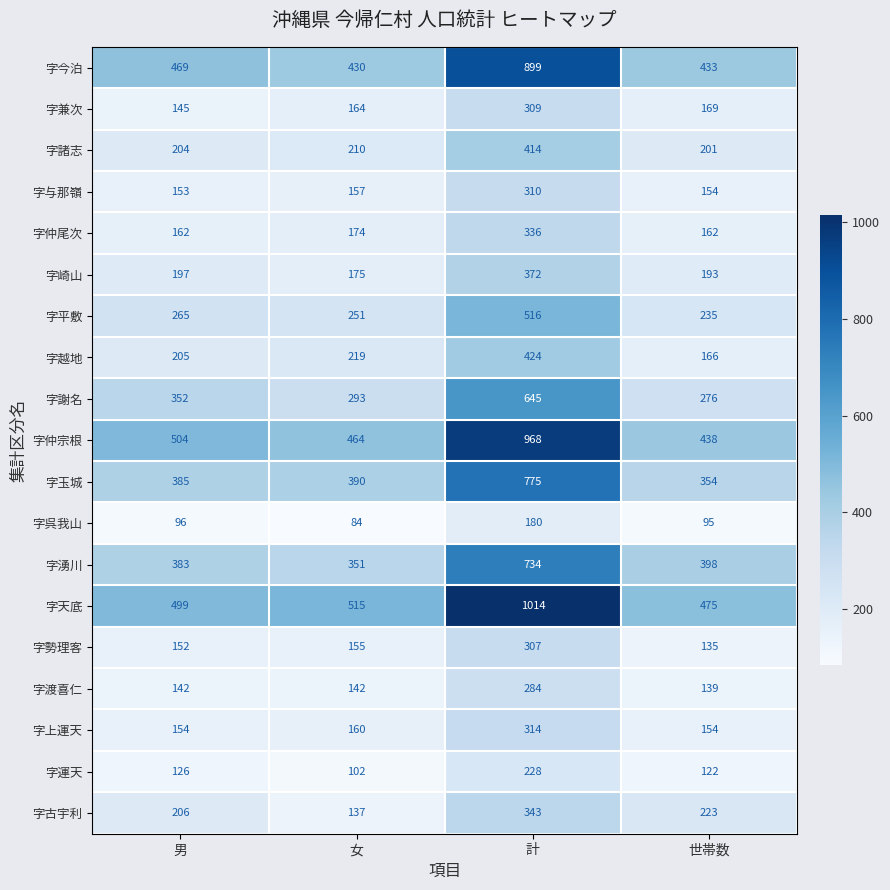

Which series has the largest total across all categories?

字天底